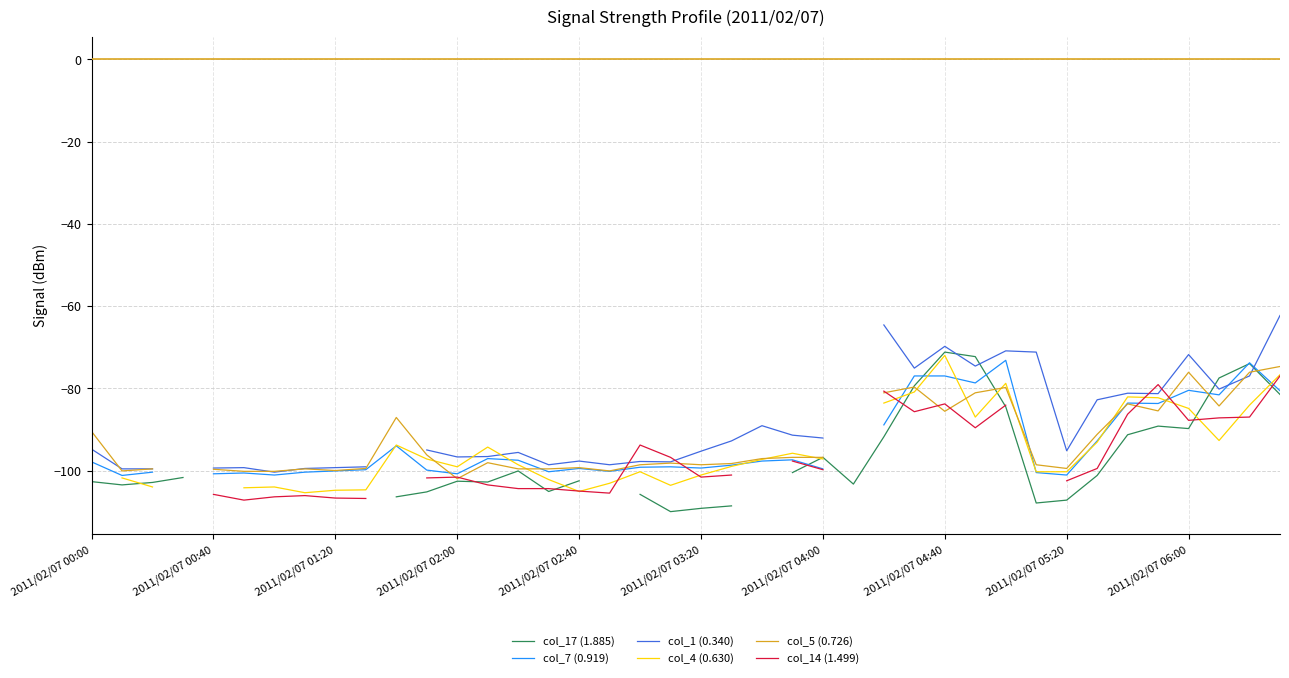

How many times do col_5 (0.726) and col_14 (1.499) cross each other?

9